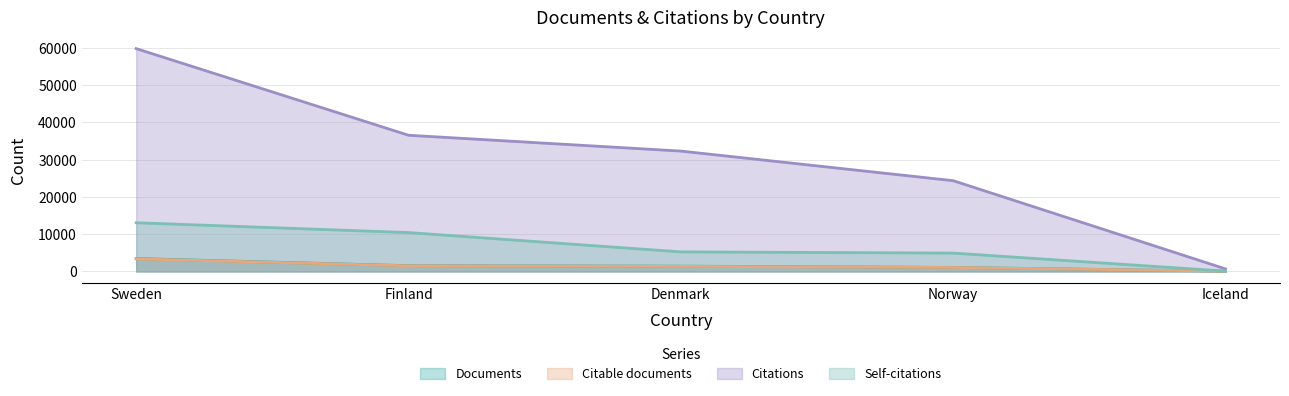

How many lines are shown in the chart?

4